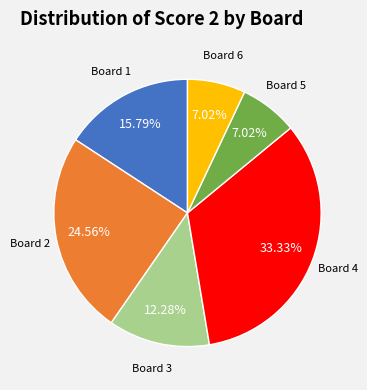

Is there any slice that represents more than half of the pie?

No